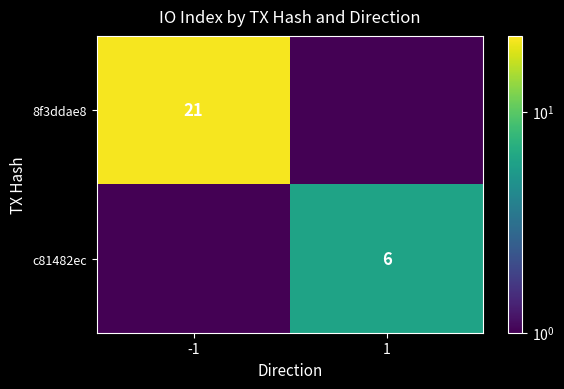

What is the average value of the c81482ec series?

3.2